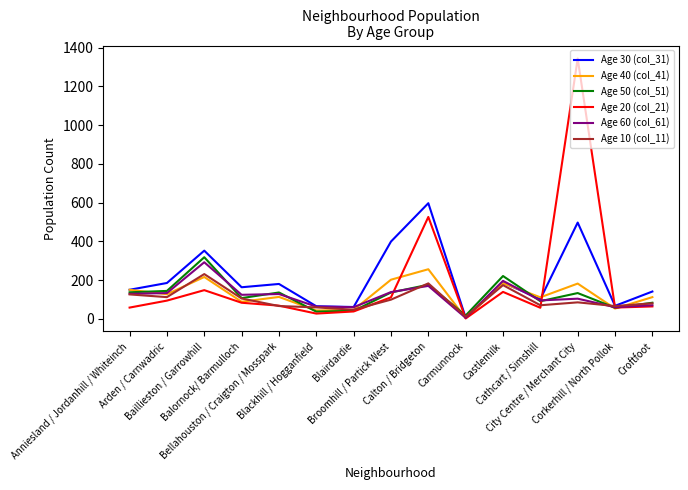

What are all the series names shown in the legend?

Age 30 (col_31), Age 40 (col_41), Age 50 (col_51), Age 20 (col_21), Age 60 (col_61), Age 10 (col_11)